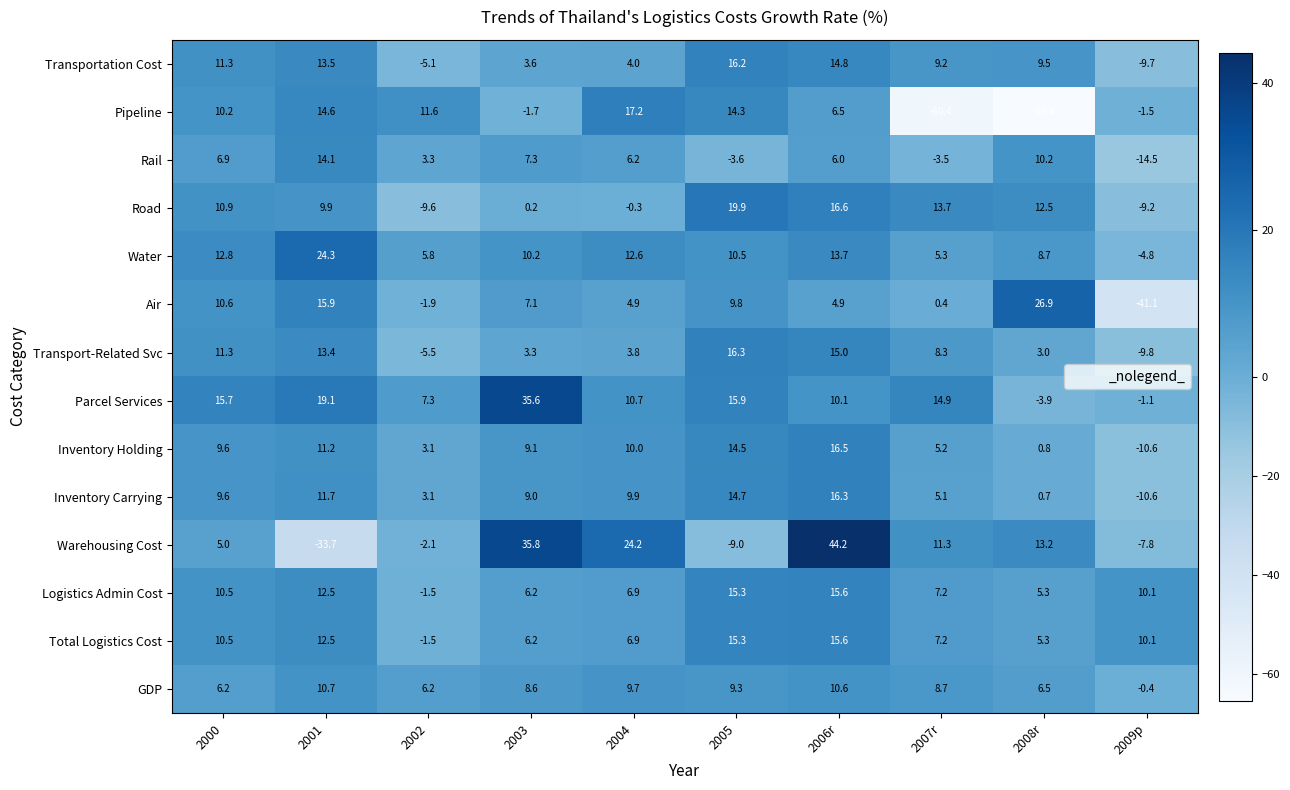

Count the number of categories in the chart.

10